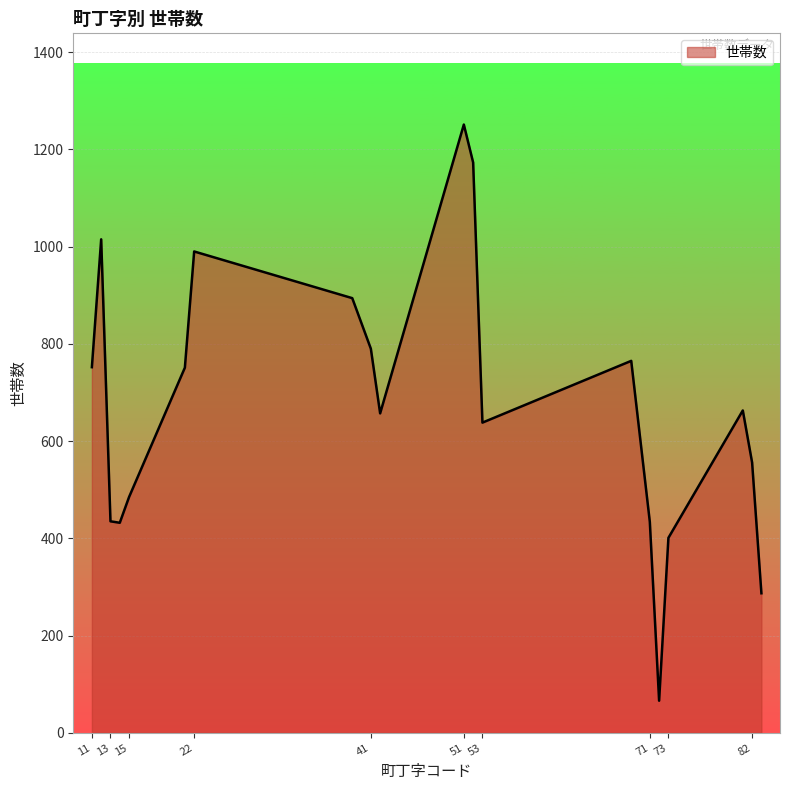

What is the greatest value displayed?

1251